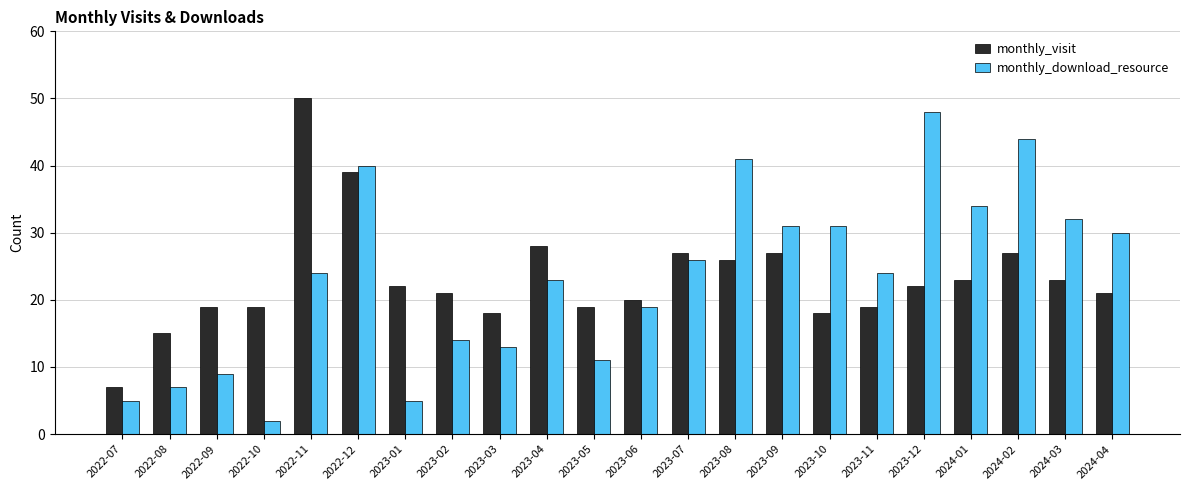

Reading left to right, extract all data points from this chart.

monthly_visit: 2022-07=7	2022-08=15	2022-09=19	2022-10=19	2022-11=50	2022-12=39	2023-01=22	2023-02=21	2023-03=18	2023-04=28	2023-05=19	2023-06=20	2023-07=27	2023-08=26	2023-09=27	2023-10=18	2023-11=19	2023-12=22	2024-01=23	2024-02=27	2024-03=23	2024-04=21
monthly_download_resource: 2022-07=5	2022-08=7	2022-09=9	2022-10=2	2022-11=24	2022-12=40	2023-01=5	2023-02=14	2023-03=13	2023-04=23	2023-05=11	2023-06=19	2023-07=26	2023-08=41	2023-09=31	2023-10=31	2023-11=24	2023-12=48	2024-01=34	2024-02=44	2024-03=32	2024-04=30